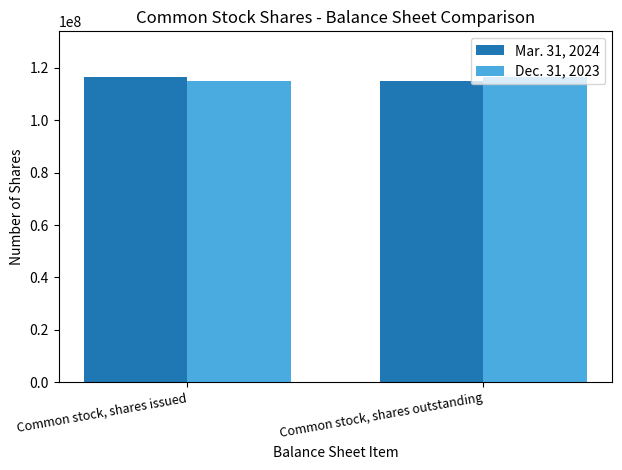

Is it true that Mar. 31, 2024 equals 176186583 at Common stock, shares outstanding?

False